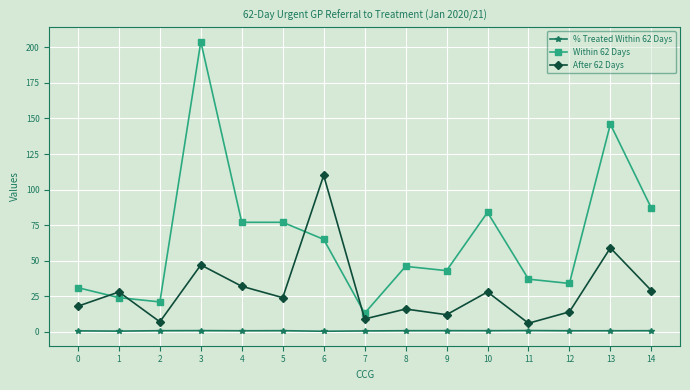

True or false: After 62 Days has a value of 16.0 at 8.

True